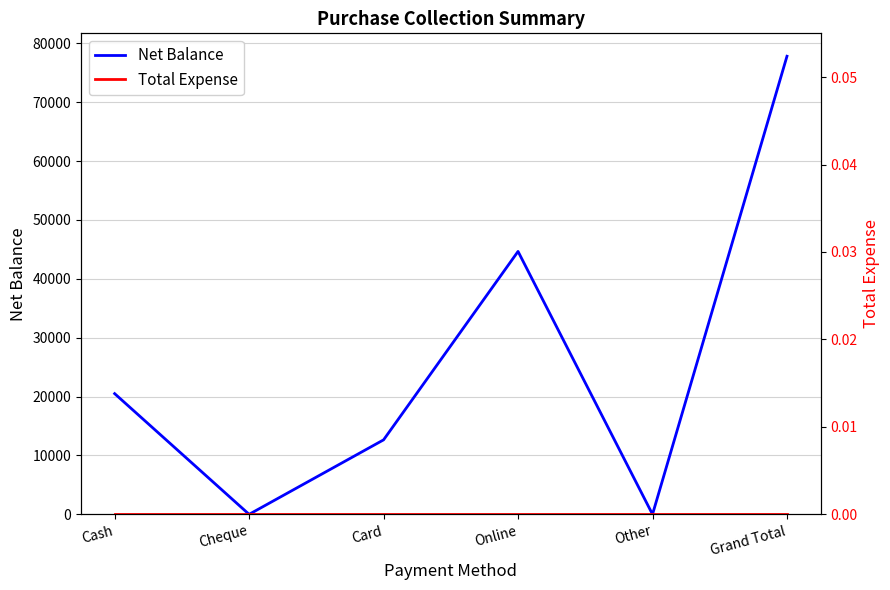

List the series in order of their overall mean, lowest first.

Total Expense, Net Balance